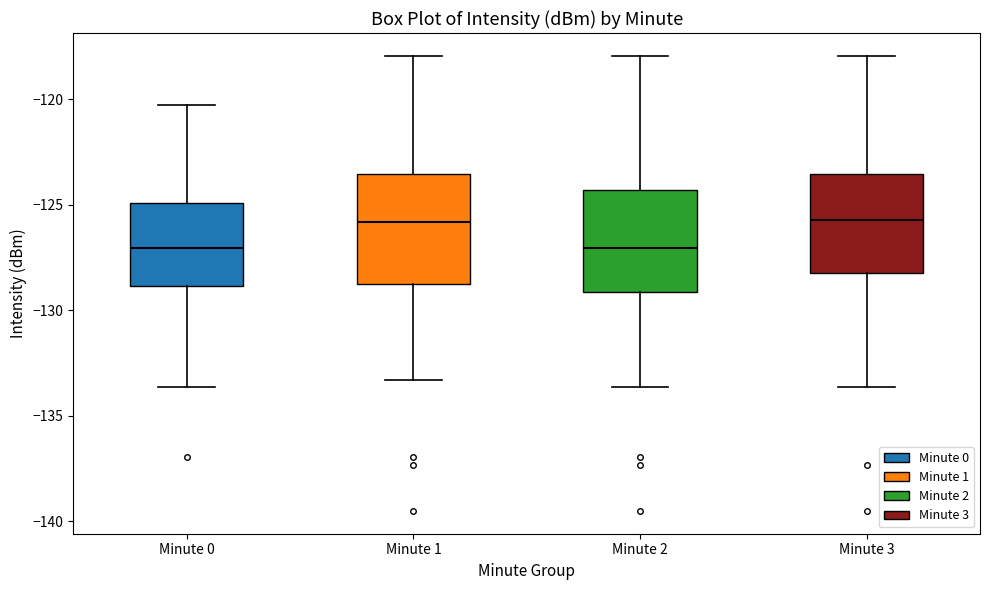

Where is the upper edge of the box for Minute 0 on the y-axis? The values are not printed on the chart, so give them approximately, as read against the axis.

-125.0